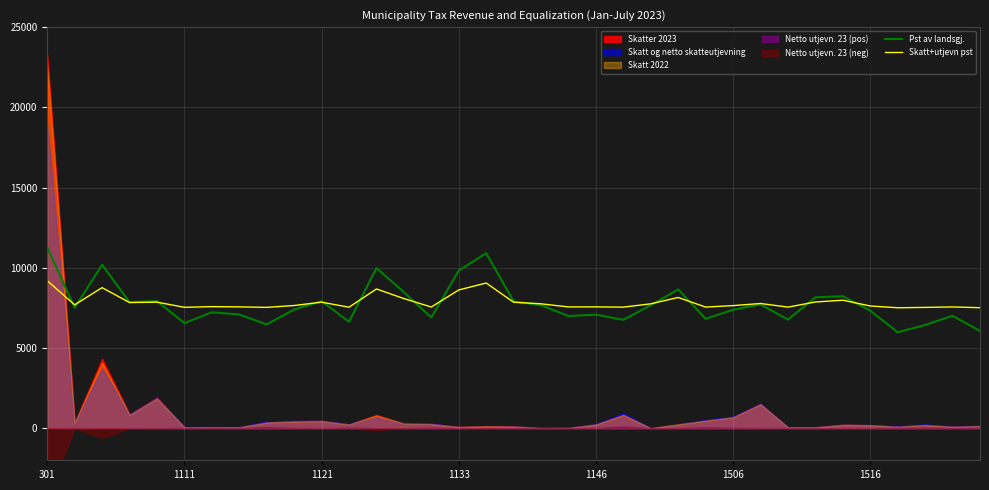

What is the lowest value of the Skatt+utjevn pst series?

7507.2